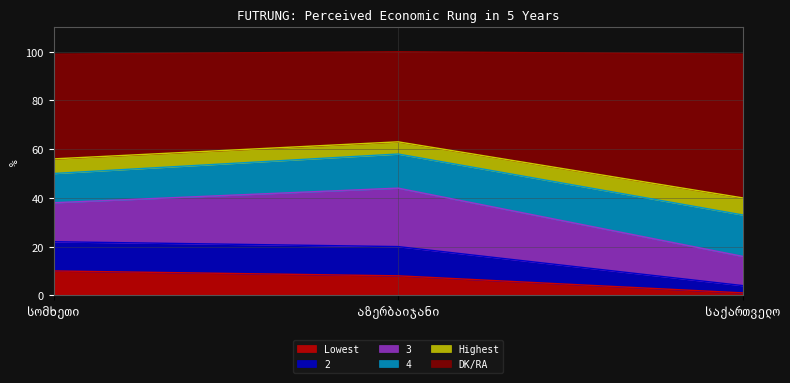

What is the label of the 1st point from the left?

სომხეთი